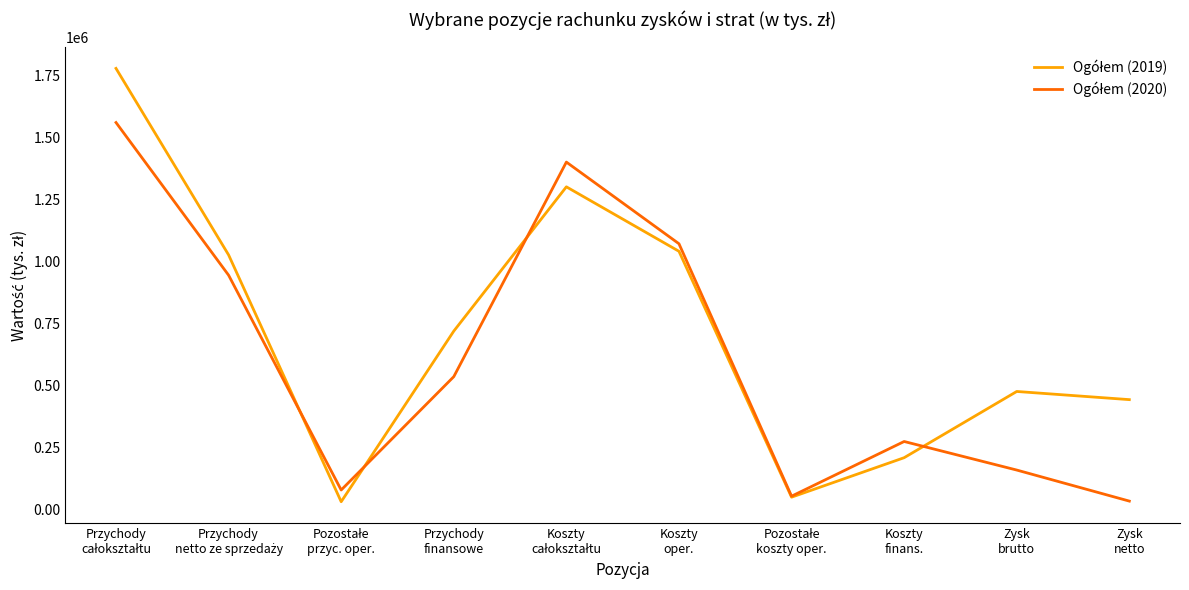

Count the number of categories in the chart.

10